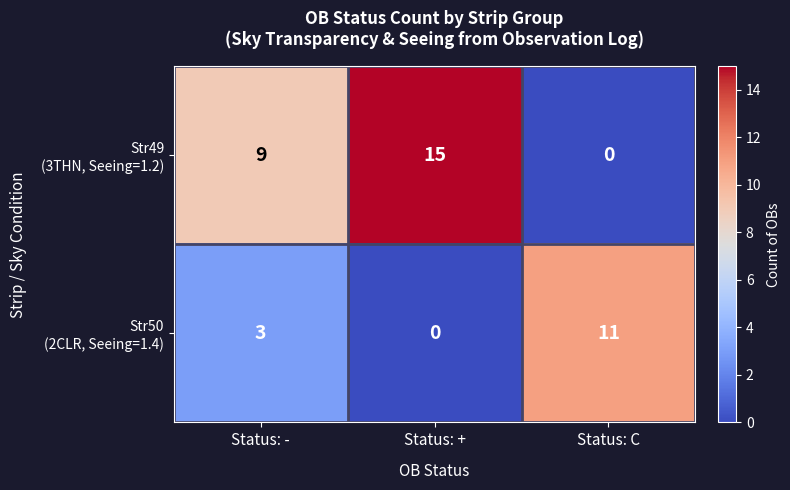

What is the spread (max minus min) of values at Status: -?

6